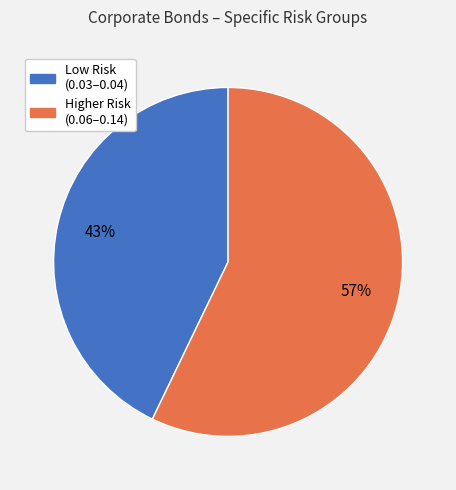

Count the number of slices in the pie.

2